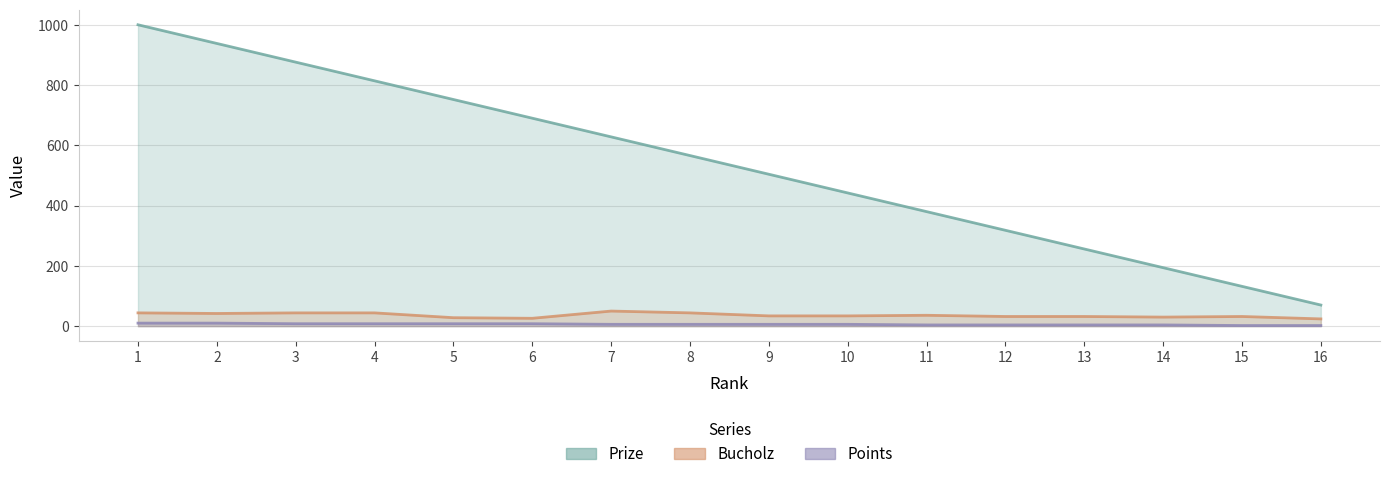

Which series has the largest total across all categories?

Prize